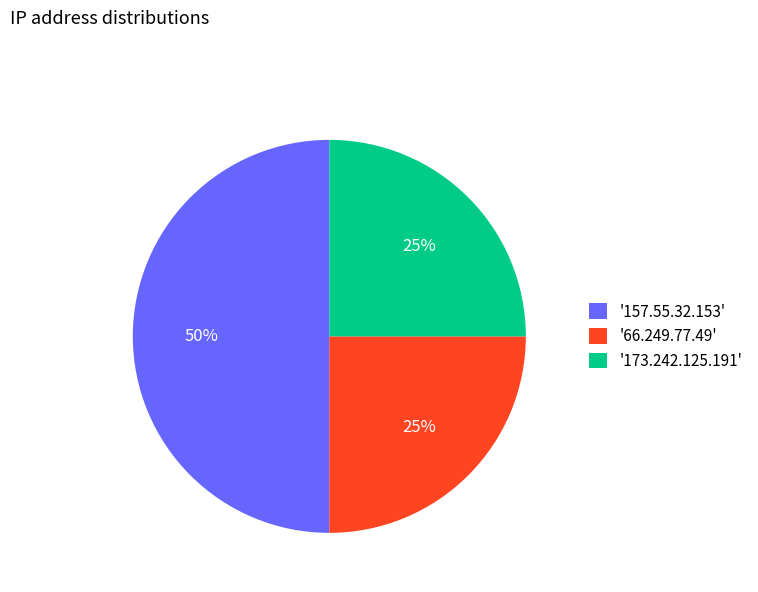

To the nearest percent, what percentage of the pie is '157.55.32.153'?

50%